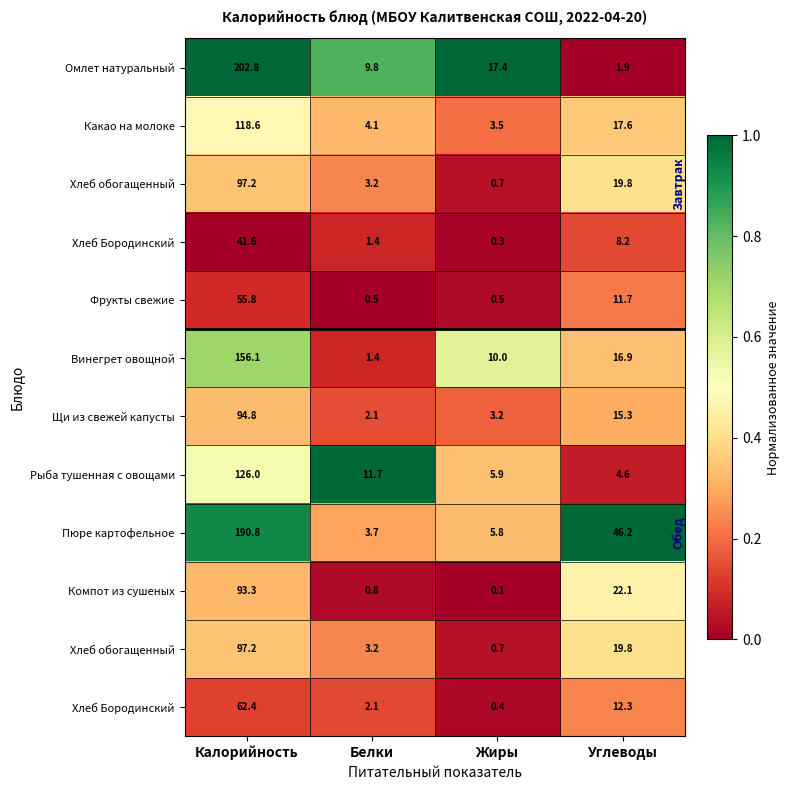

How many data points does each series have?

4